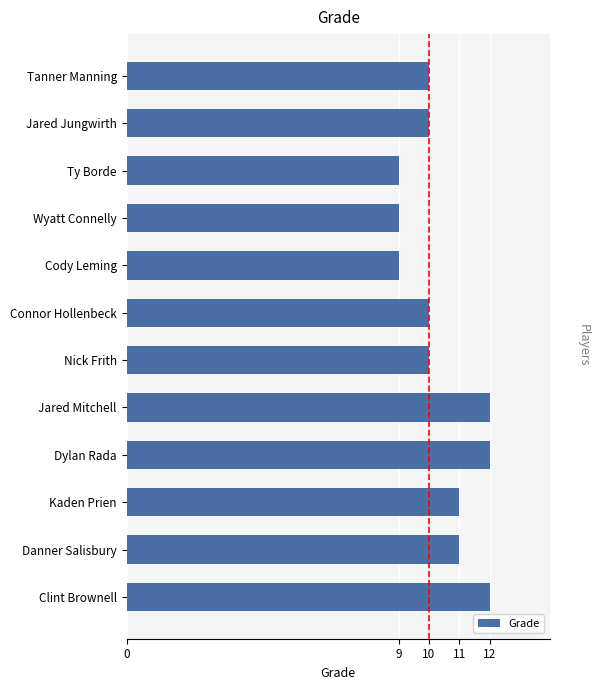

How many values are between 10 and 12?

9